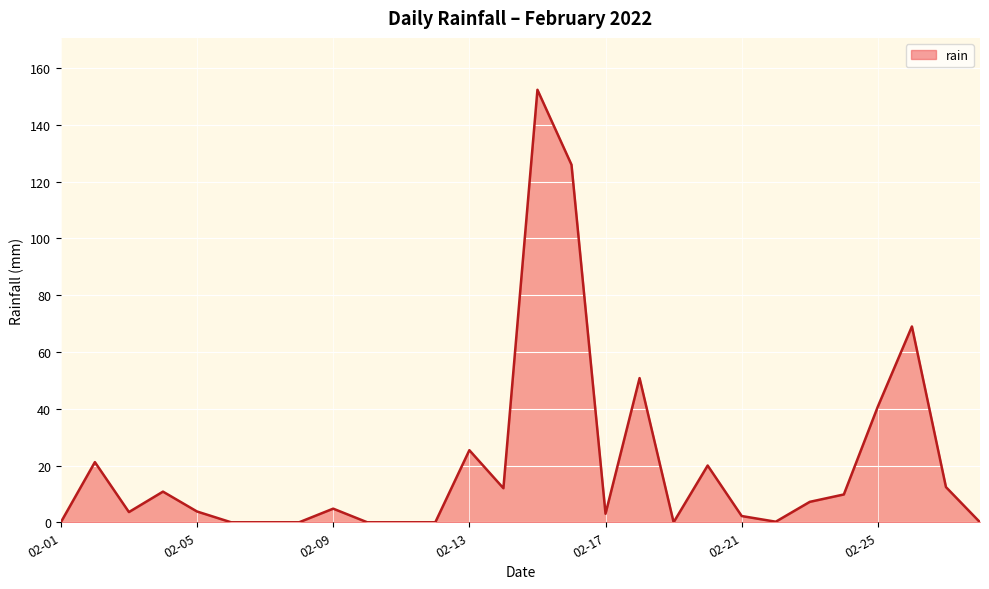

What is the maximum value shown in the chart?

152.4